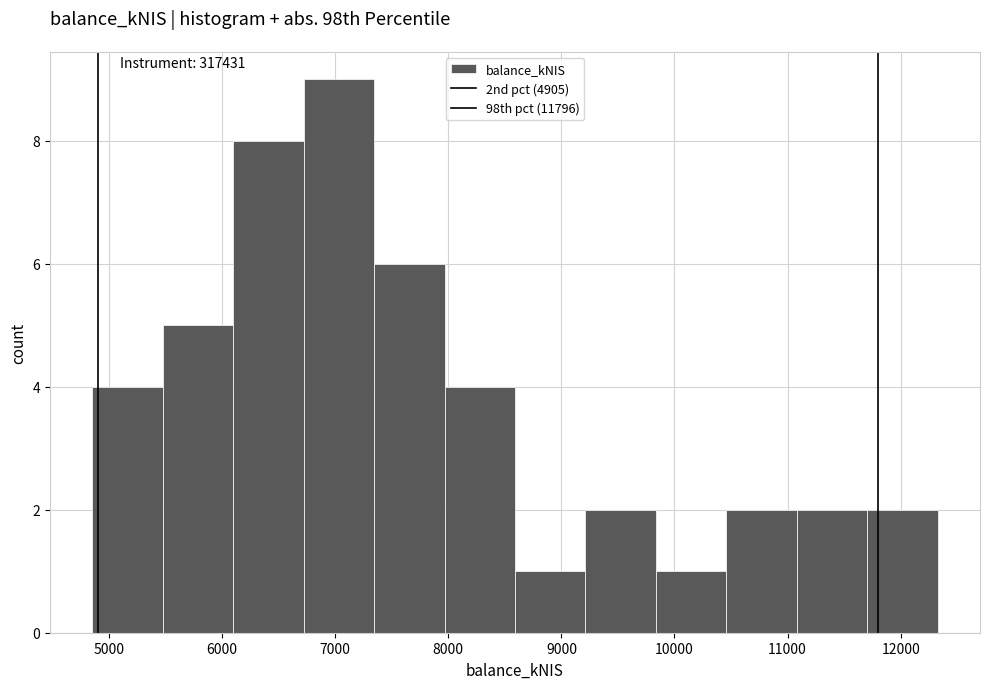

Reading left to right, transcribe this chart: for each bar, give the range it covers on the x-axis and its height. Neither the bar edges nor the heights are printed on the chart, so give them approximately, as read against the axes.

4900 to 5500: 4
5500 to 6100: 5
6100 to 6700: 8
6700 to 7300: 9
7300 to 8000: 6
8000 to 8600: 4
8600 to 9200: 1
9200 to 9800: 2
9800 to 10500: 1
10500 to 11100: 2
11100 to 11700: 2
11700 to 12300: 2